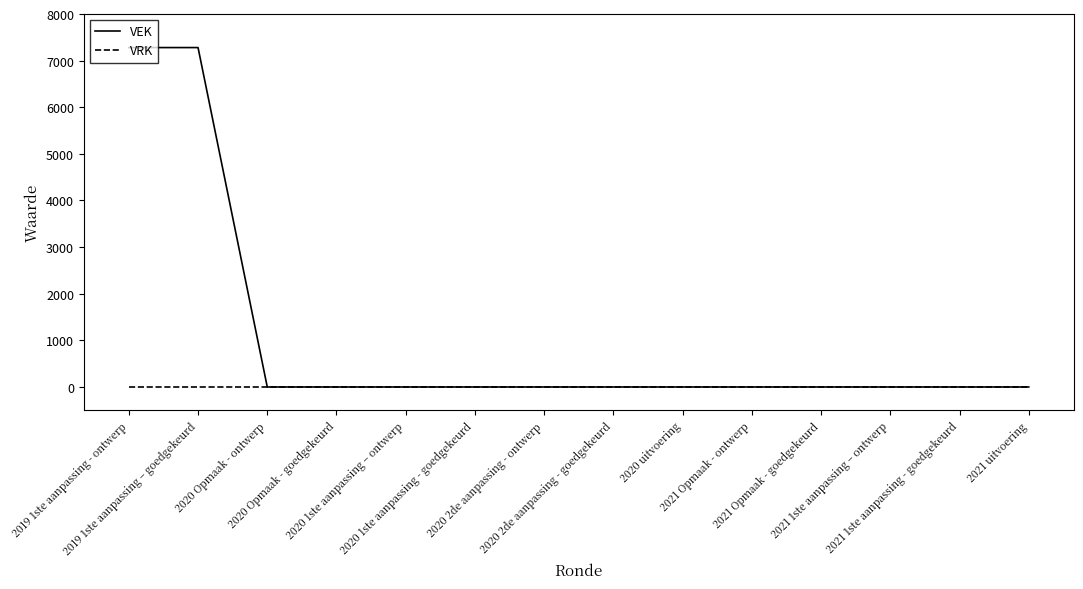

How many lines are shown in the chart?

2